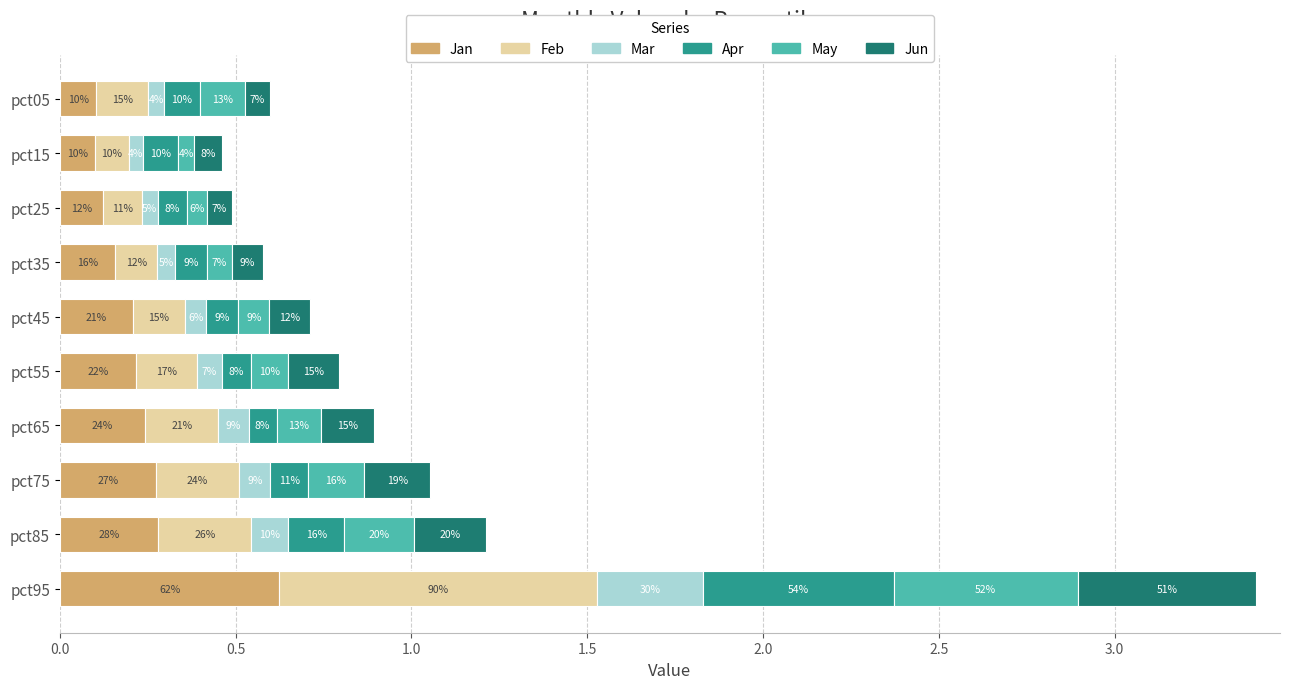

What are all the series names shown in the legend?

Jan, Feb, Mar, Apr, May, Jun